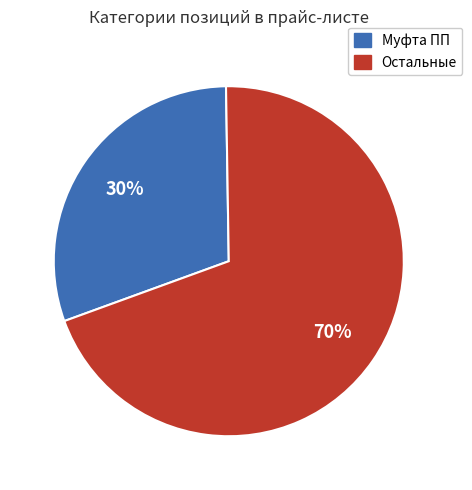

To the nearest percent, what is the average slice percentage?

50%